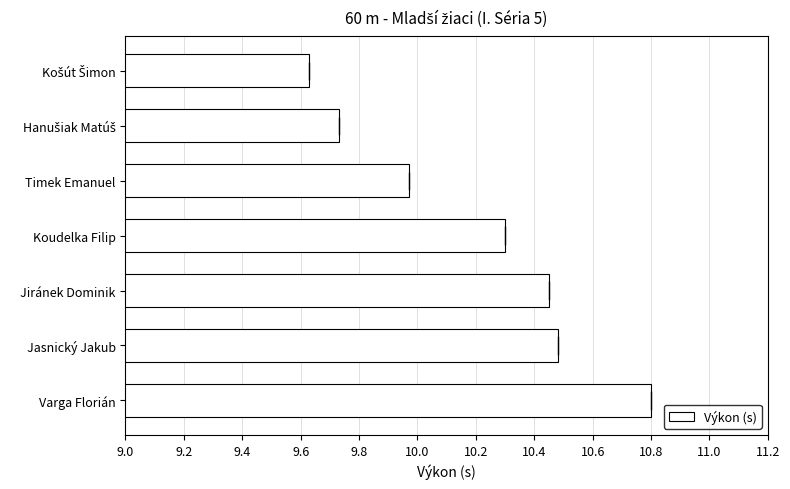

Where is the data nearest to the value 10?

Timek Emanuel